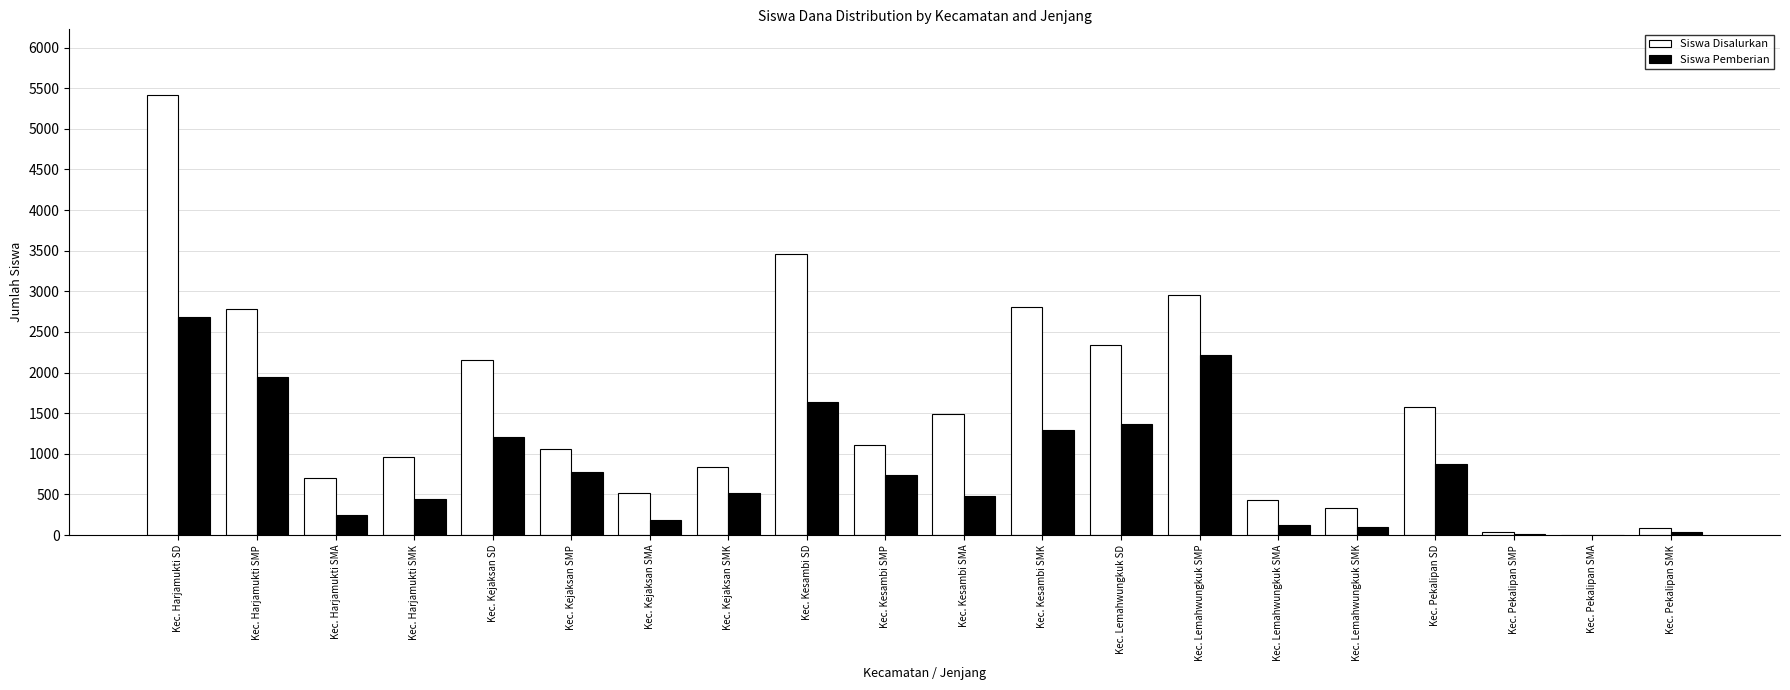

Which category has the highest value in the Siswa Pemberian series?

Kec. Harjamukti SD